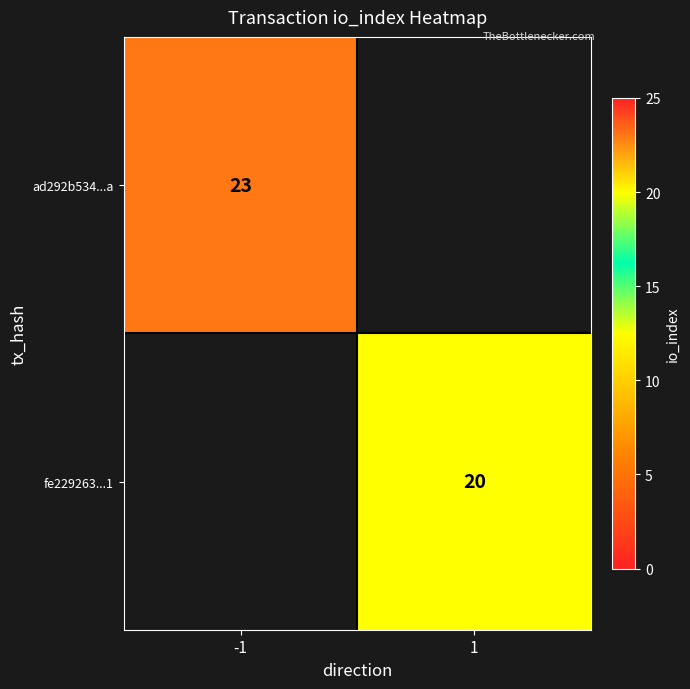

The fe229263...1 series shows 20 at 1. True or false?

True